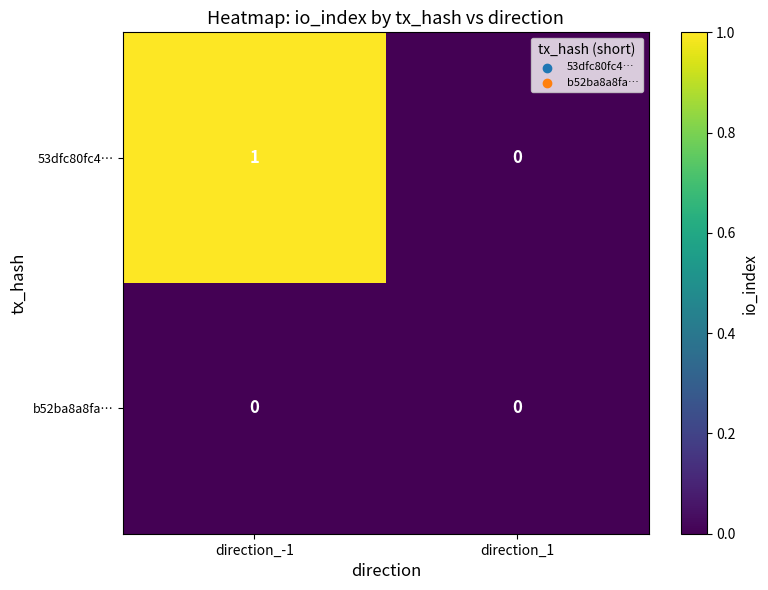

True or false: b52ba8a8fa… has a value of 0 at direction_-1.

True